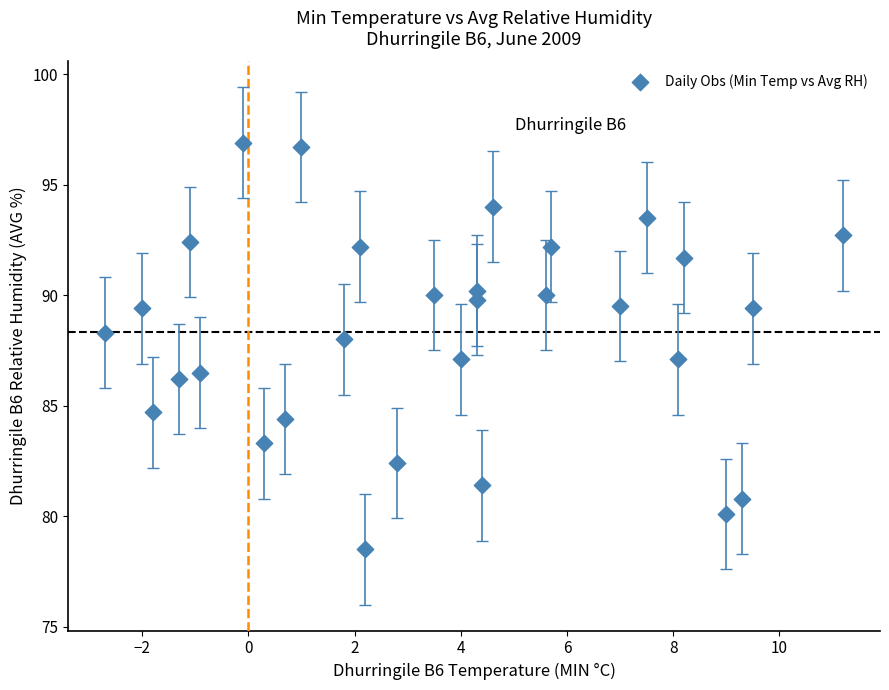

What is the range of Y values (max minus min)?

18.4